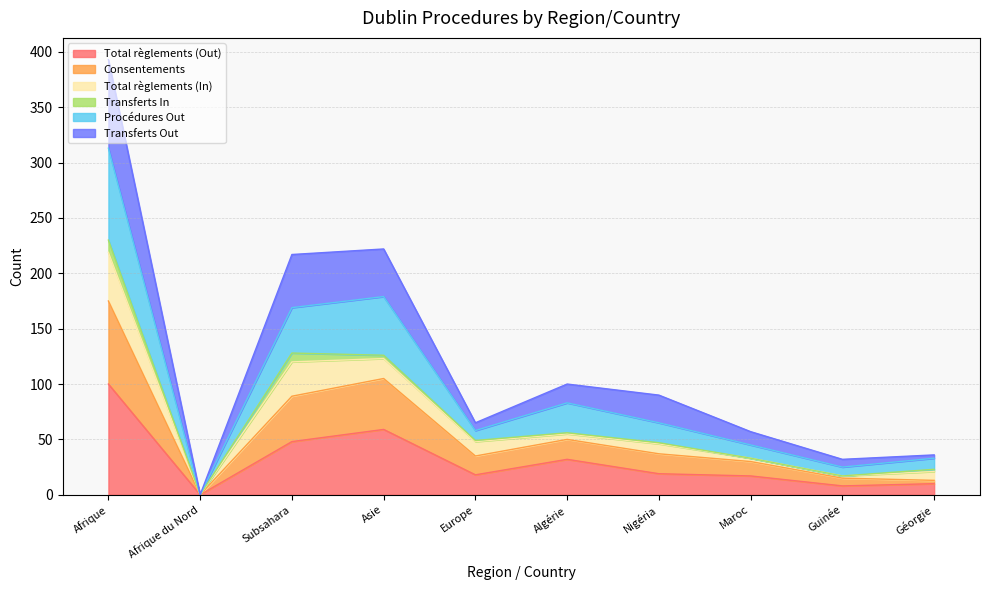

What is the label of the 4th point from the right?

Nigéria